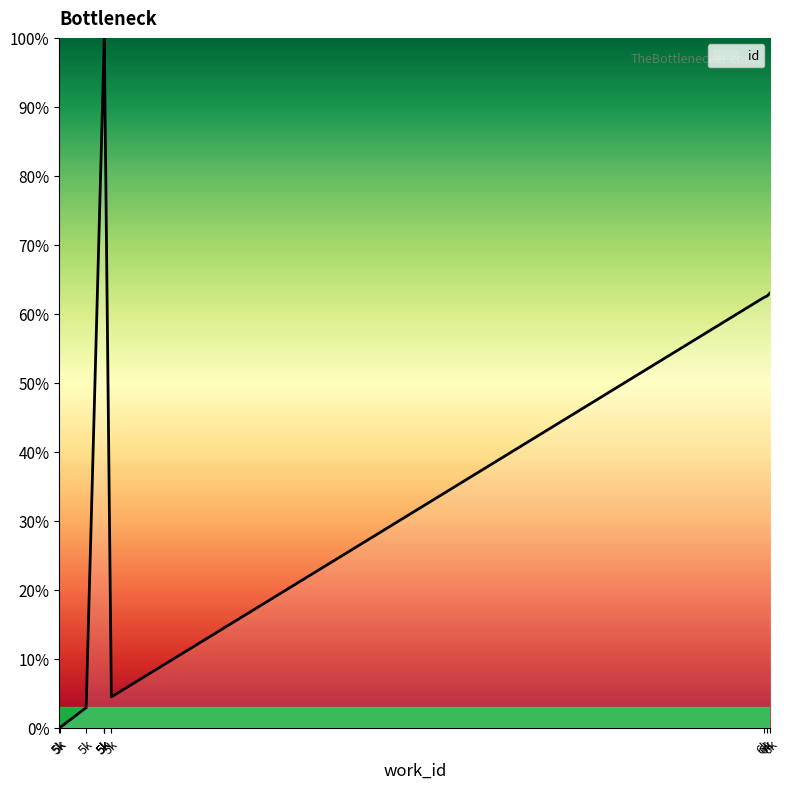

How many interior local peaks (higher than both neighbors) does the data have?

1